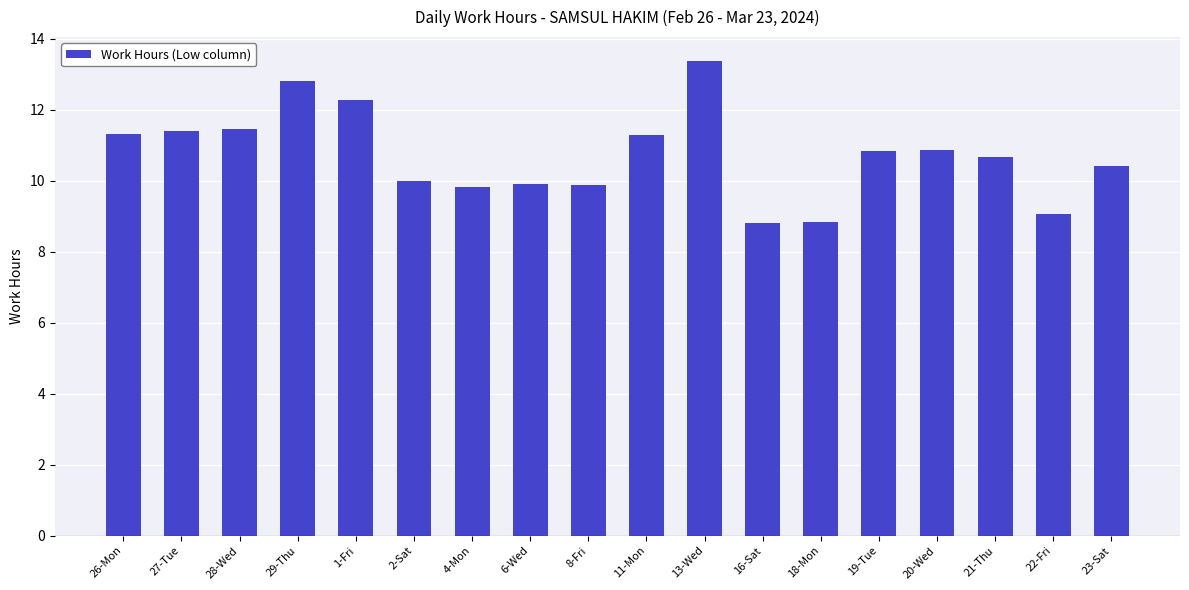

Count the number of categories in the chart.

18